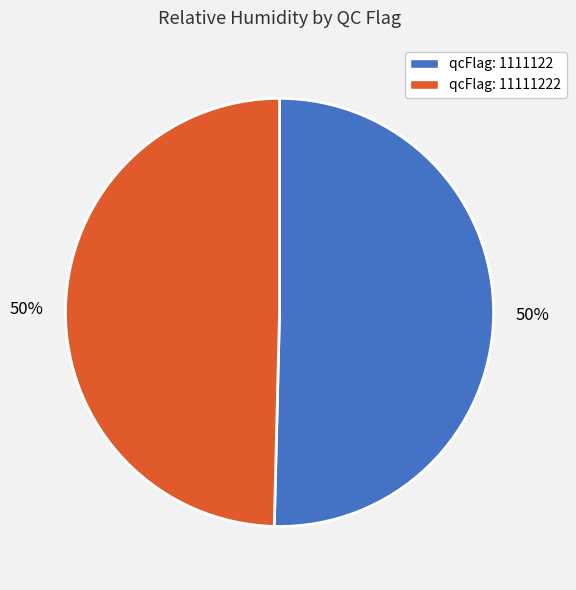

Do qcFlag: 1111122 and qcFlag: 11111222 together represent more than half of the pie?

Yes